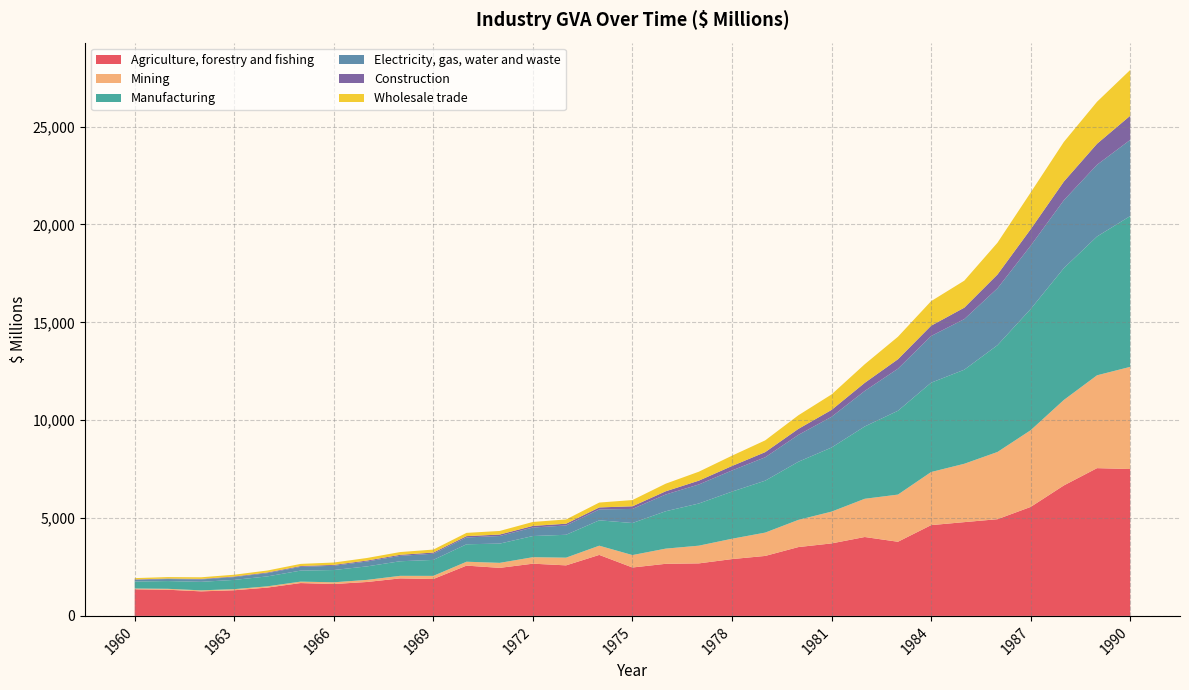

Reading left to right, what are all the values shown in this chart?

Agriculture, forestry and fishing: 1960=1358	1961=1337	1962=1254	1963=1310	1964=1447	1965=1678	1966=1629	1967=1733	1968=1917	1969=1885	1970=2569	1971=2454	1972=2668	1973=2582	1974=3116	1975=2473	1976=2661	1977=2683	1978=2903	1979=3064	1980=3517	1981=3704	1982=4031	1983=3788	1984=4638	1985=4791	1986=4941	1987=5568	1988=6666	1989=7549	1990=7504
Mining: 1960=42	1961=47	1962=52	1963=57	1964=64	1965=73	1966=88	1967=107	1968=130	1969=160	1970=199	1971=256	1972=331	1973=394	1974=471	1975=635	1976=776	1977=905	1978=1039	1979=1192	1980=1389	1981=1624	1982=1953	1983=2410	1984=2713	1985=2982	1986=3434	1987=3919	1988=4367	1989=4744	1990=5220
Manufacturing: 1960=355	1961=396	1962=435	1963=473	1964=508	1965=563	1966=627	1967=690	1968=745	1969=816	1970=892	1971=984	1972=1082	1973=1169	1974=1296	1975=1638	1976=1909	1977=2155	1978=2408	1979=2653	1980=2970	1981=3275	1982=3695	1983=4282	1984=4564	1985=4806	1986=5457	1987=6193	1988=6735	1989=7092	1990=7705
Electricity, gas, water and waste: 1960=87	1961=103	1962=121	1963=142	1964=166	1965=193	1966=217	1967=249	1968=276	1969=315	1970=348	1971=388	1972=435	1973=475	1974=556	1975=720	1976=855	1977=972	1978=1081	1979=1195	1980=1373	1981=1569	1982=1815	1983=2150	1984=2385	1985=2586	1986=2906	1987=3235	1988=3470	1989=3665	1990=3892
Construction: 1960=23	1961=26	1962=28	1963=31	1964=35	1965=40	1966=45	1967=49	1968=54	1969=61	1970=68	1971=75	1972=83	1973=90	1974=104	1975=134	1976=164	1977=195	1978=228	1979=263	1980=306	1981=352	1982=414	1983=482	1984=526	1985=583	1986=705	1987=843	1988=953	1989=1073	1990=1234
Wholesale trade: 1960=66	1961=75	1962=83	1963=91	1964=99	1965=110	1966=121	1967=131	1968=140	1969=152	1970=166	1971=183	1972=201	1973=218	1974=248	1975=319	1976=389	1977=457	1978=527	1979=601	1980=695	1981=791	1982=950	1983=1149	1984=1255	1985=1380	1986=1624	1987=1873	1988=2025	1989=2146	1990=2338